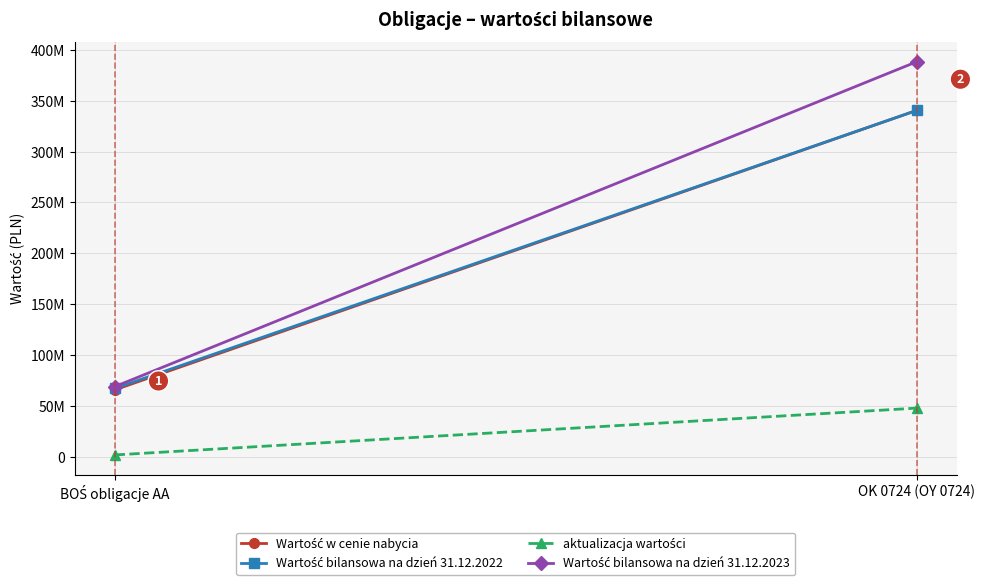

What is the label of the 1st point from the right?

OK 0724 (OY 0724)